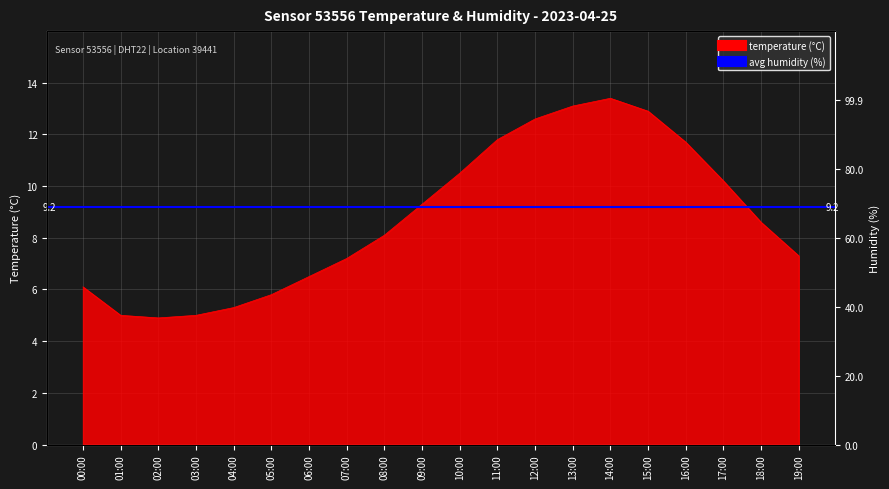

True or false: the data shows 2.5 at 06:00.

False